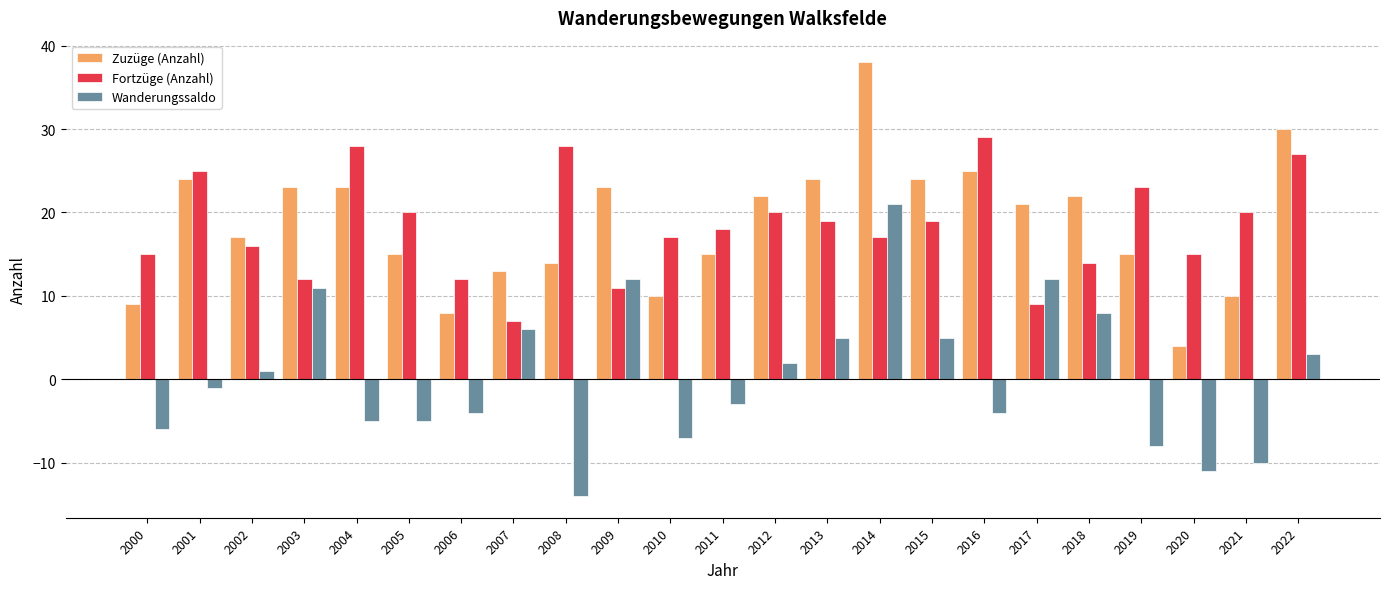

Is it true that Fortzüge (Anzahl) equals 18 at 2011?

True